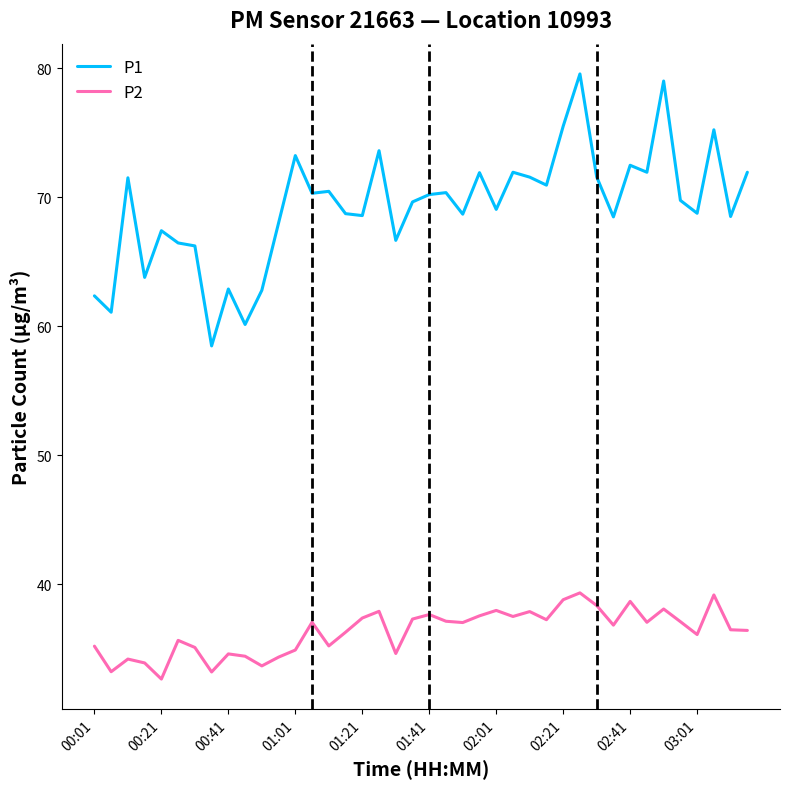

Which series has the largest total across all categories?

P1